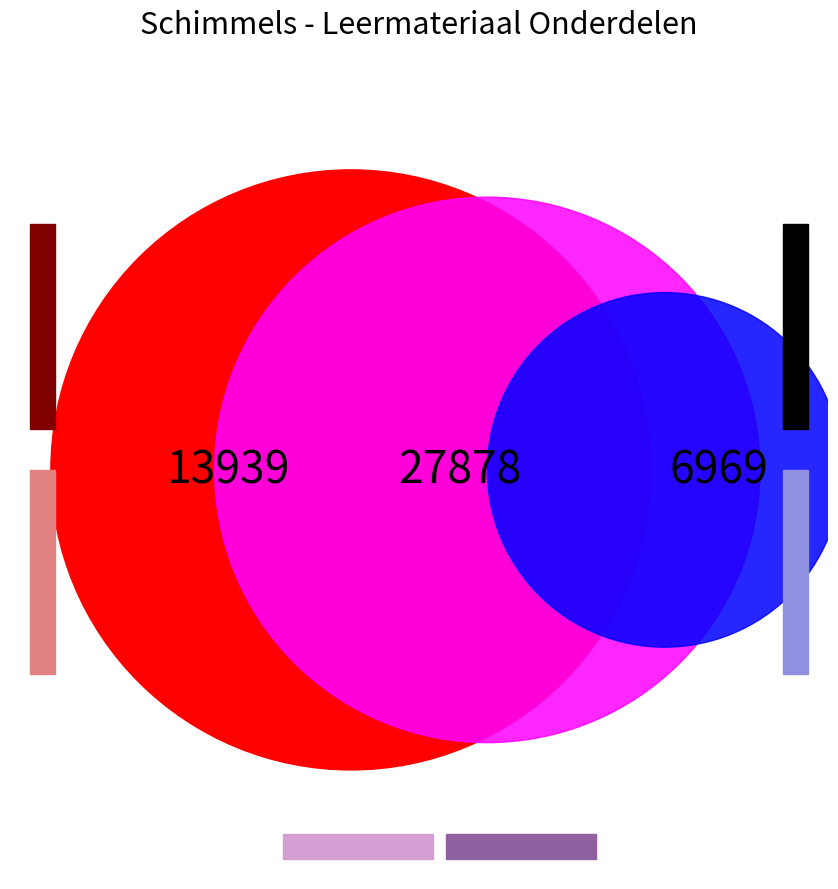

To the nearest percent, what portion does 1. Inleiding represent?

14%